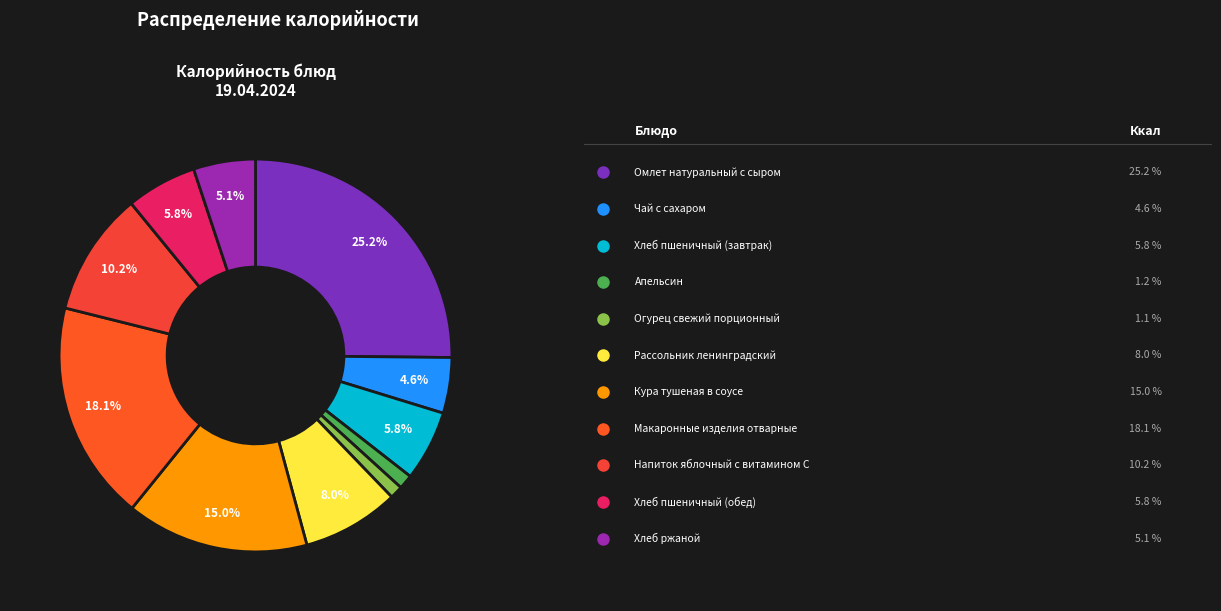

Which category has the biggest portion of the pie?

Омлет натуральный с сыром